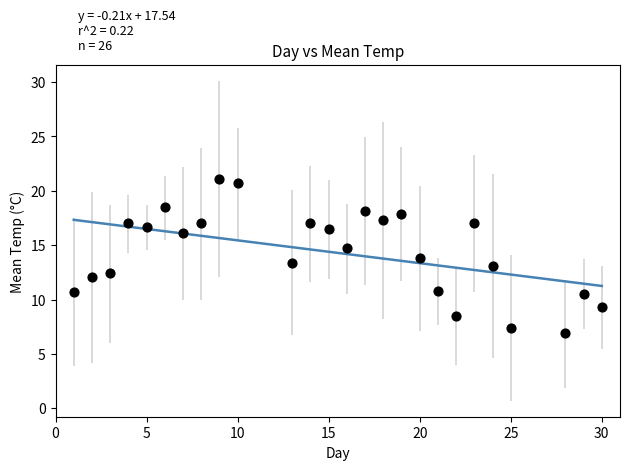

What is the range of Y values (max minus min)?

14.2